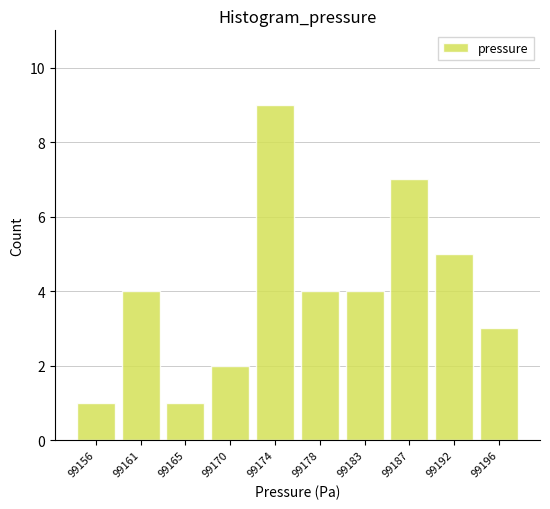

Which range on the x-axis has the tallest bar?

99172.0 to 99176.0